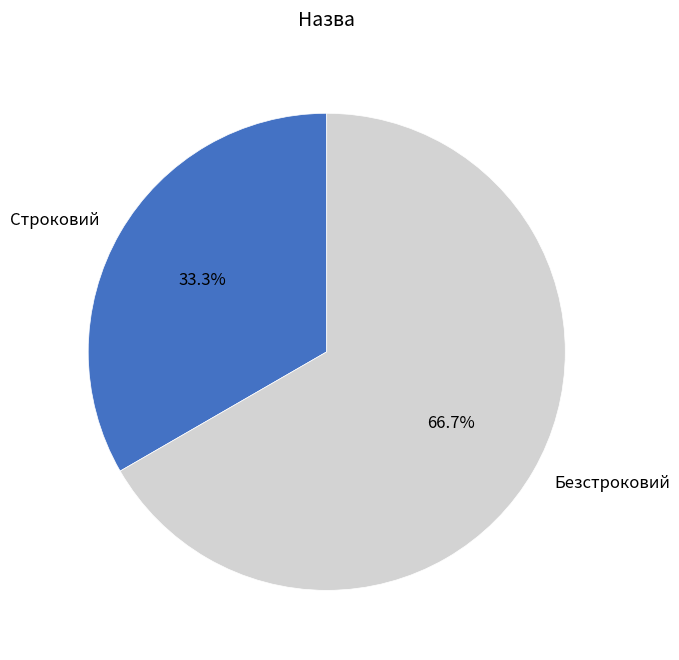

Approximately how many times larger is the value at Строковий compared to Безстроковий?

0.5